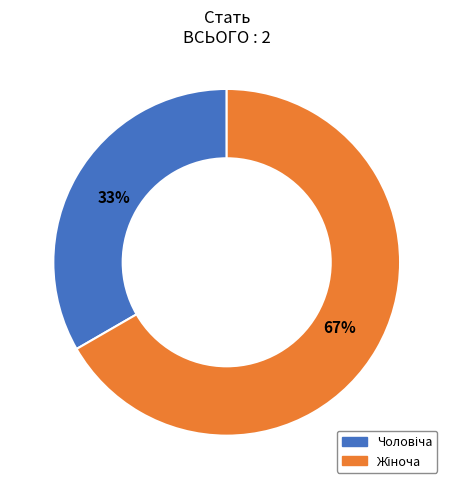

Is there any slice that represents more than half of the pie?

Yes